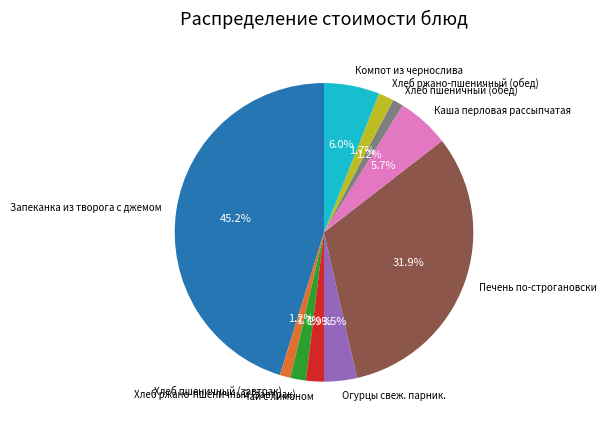

The Компот из чернослива slice represents 1% of the pie. True or false?

False